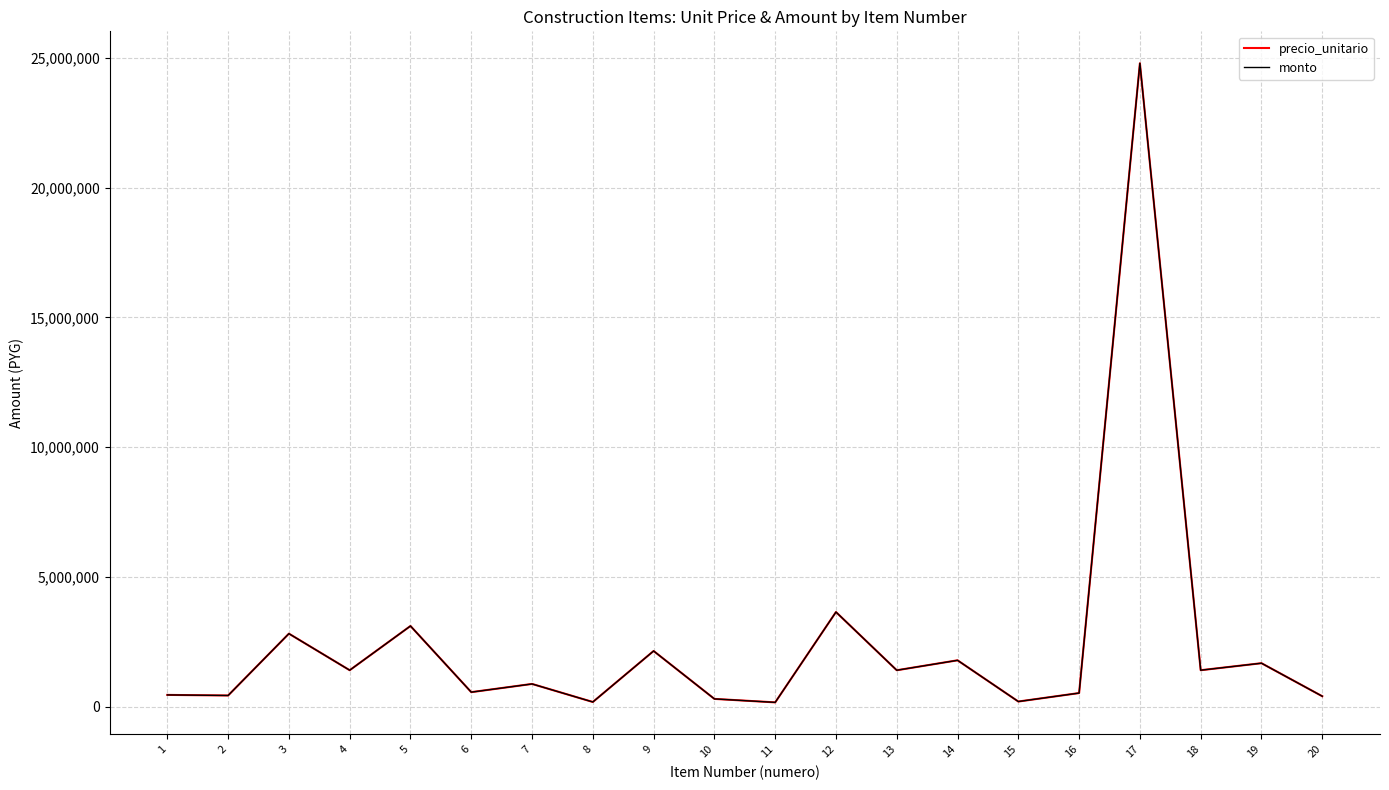

Does the chart display data point markers on the line(s)?

No